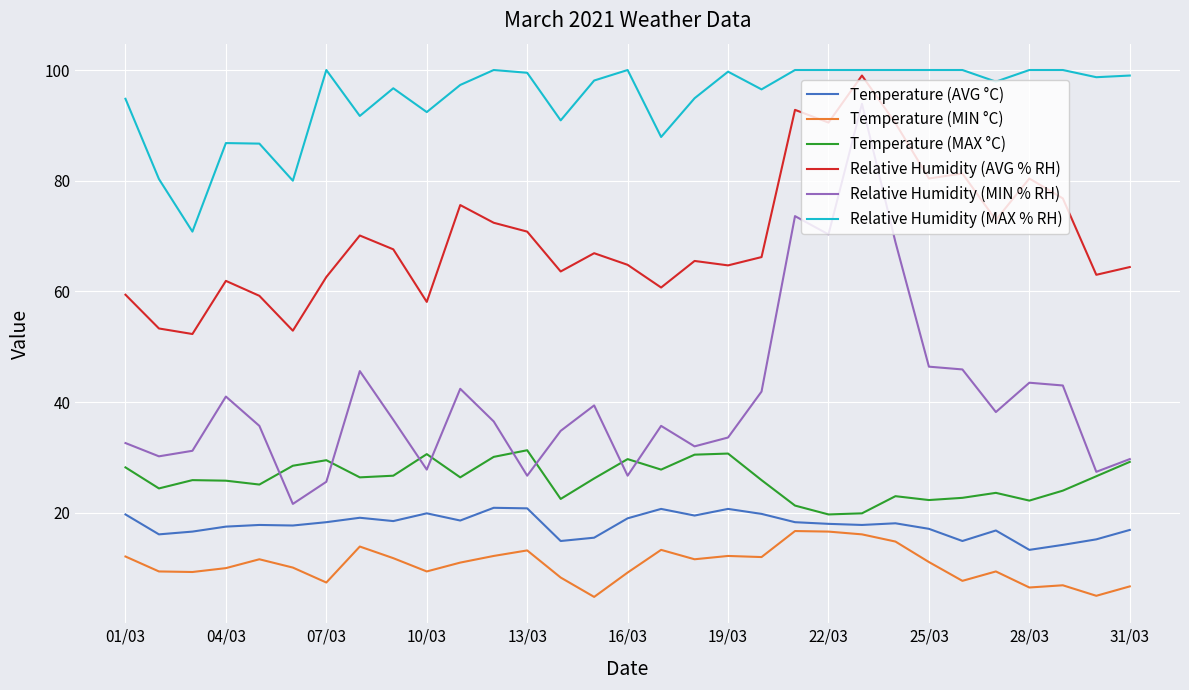

True or false: Relative Humidity (MIN % RH) and Temperature (AVG °C) cross at least once.

False